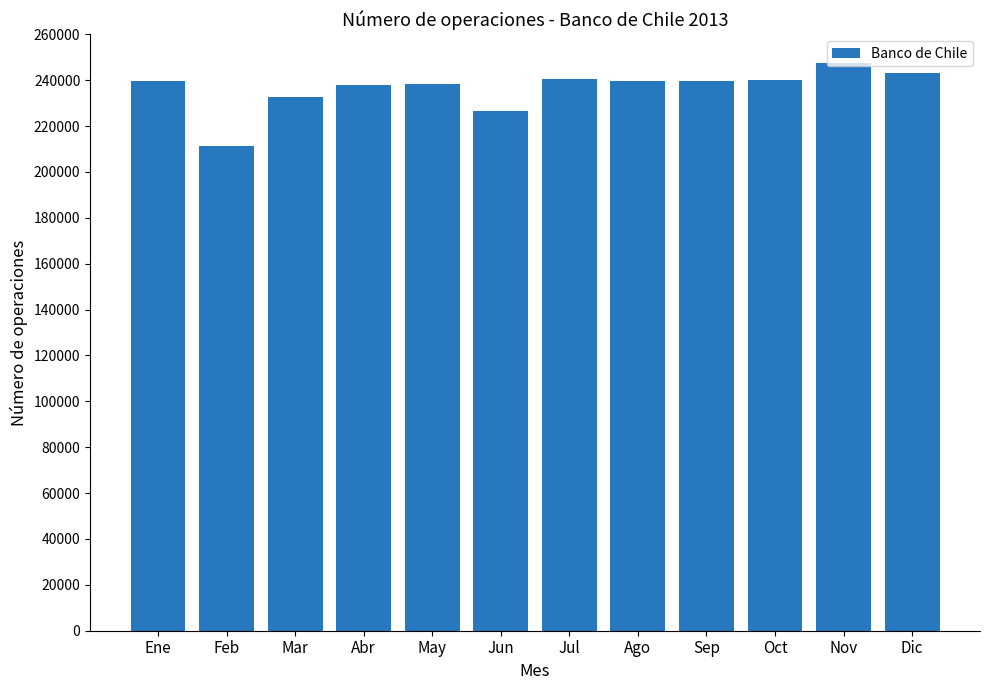

What value does the data have at Mar, to the nearest 10?

232780